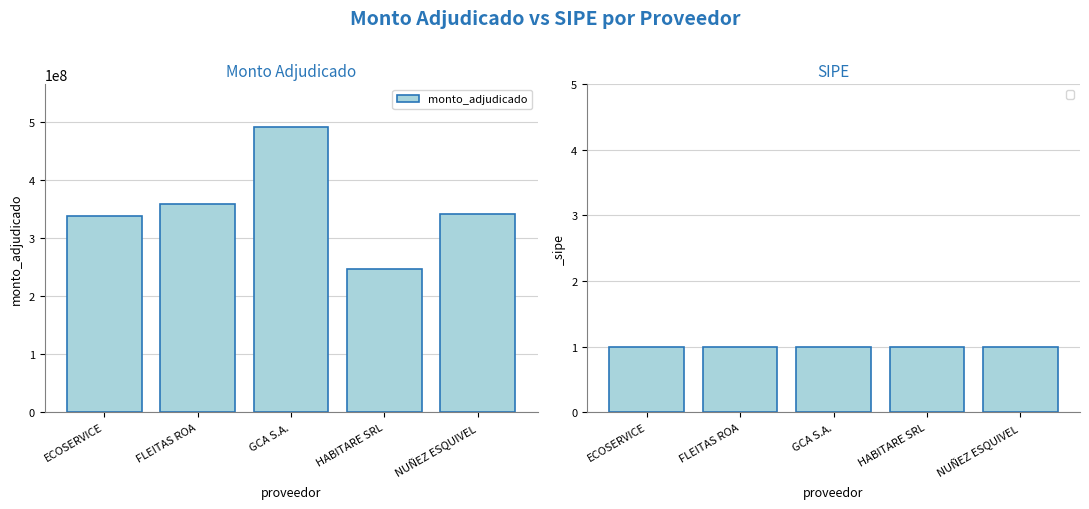

The value at FLEITAS ROA is 582442580. True or false?

False